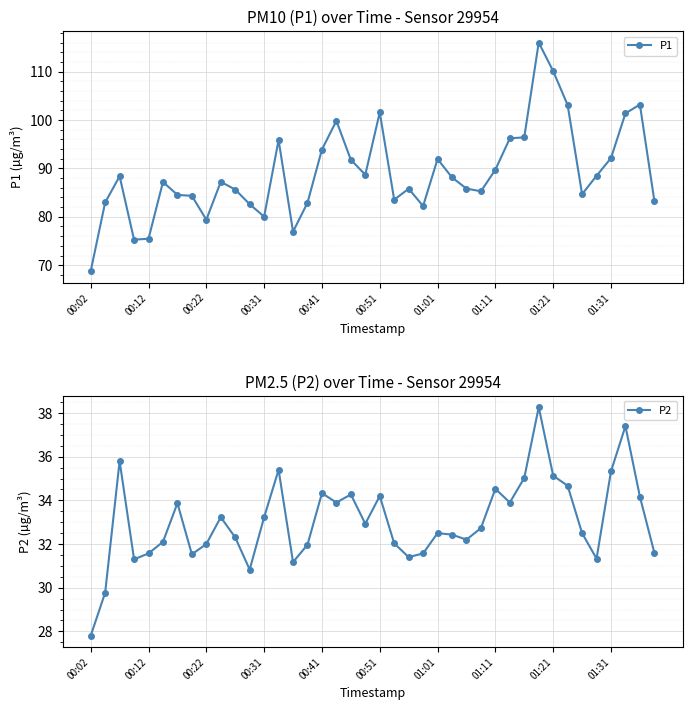

Which category has the lowest value in the P1 series?

00:02